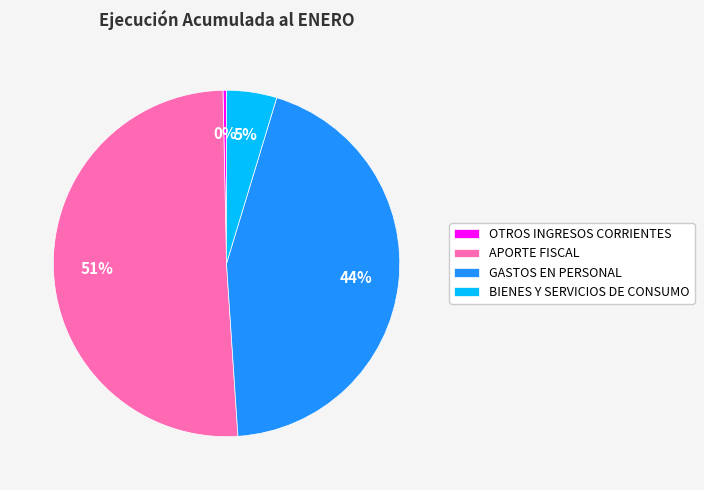

To the nearest percent, what is the difference between the OTROS INGRESOS CORRIENTES and GASTOS EN PERSONAL slice percentages?

44%